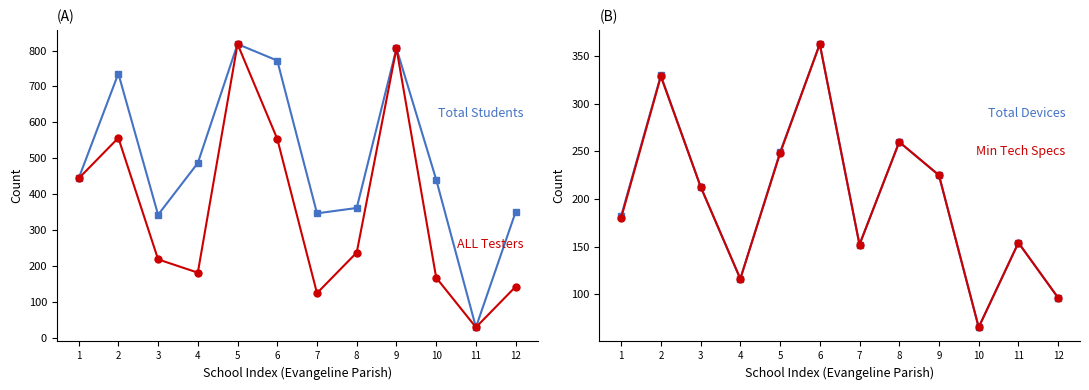

Reading left to right, what are all the values shown in this chart?

Total Students: 444	736	343	487	818	772	347	362	806	441	30	351
ALL Testers: 444	557	219	182	818	554	125	238	806	168	30	143
Total Devices: 182	330	213	116	249	363	152	260	225	65	154	96
Min Tech Specs: 180	329	213	116	248	363	152	260	225	65	154	96